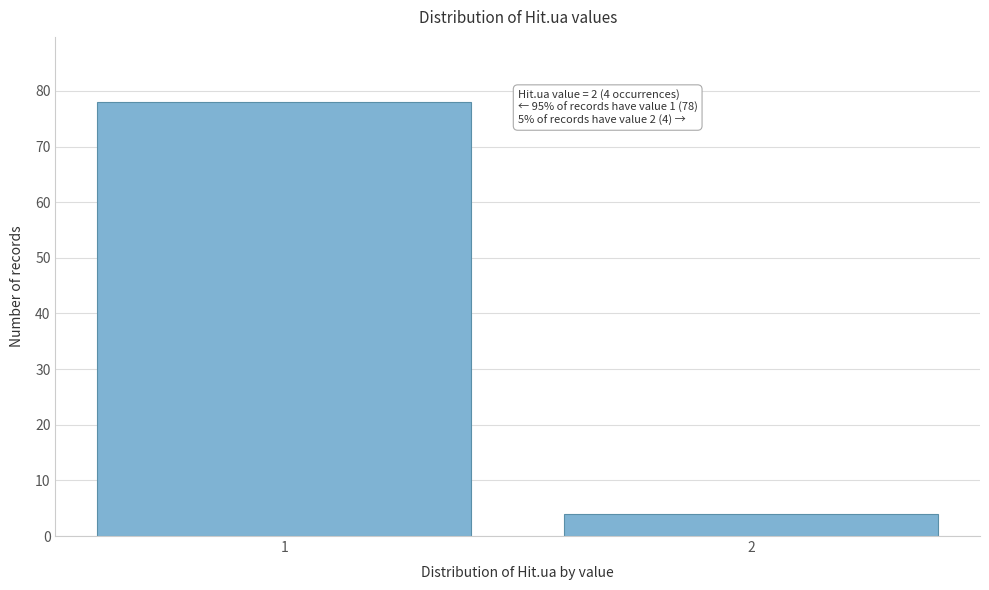

Reading left to right, list all the values displayed in this chart.

1=78	2=4